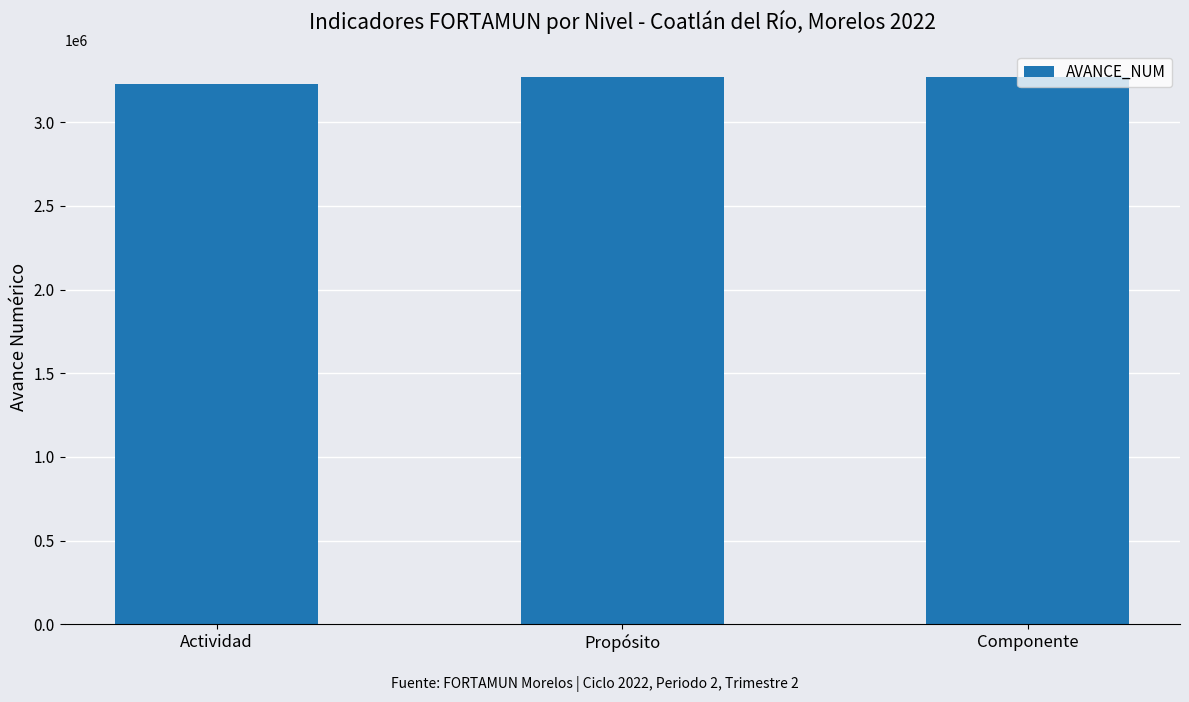

What is the average value?

3254501